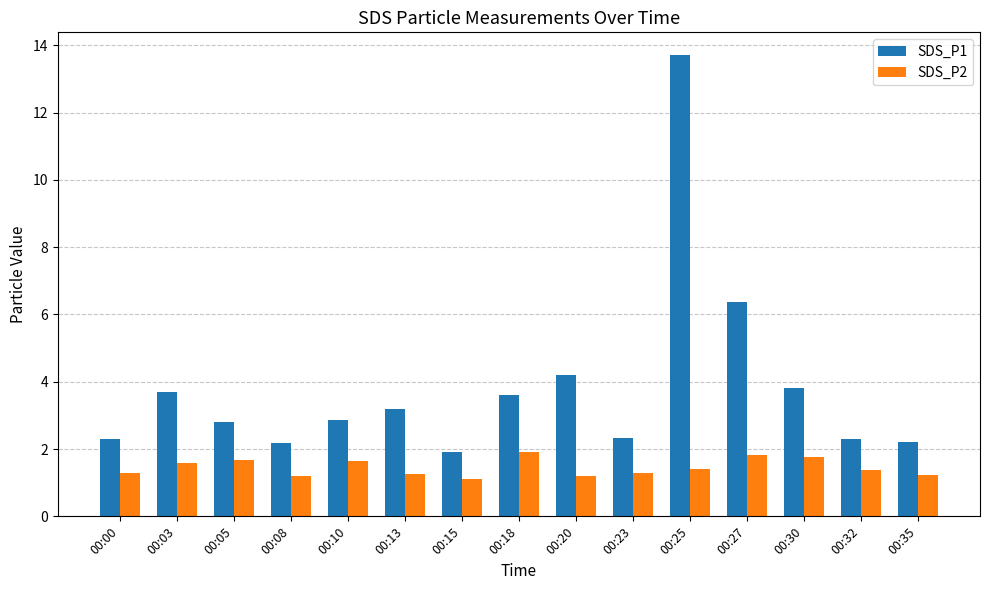

At which label does SDS_P1 first exceed 2?

00:00